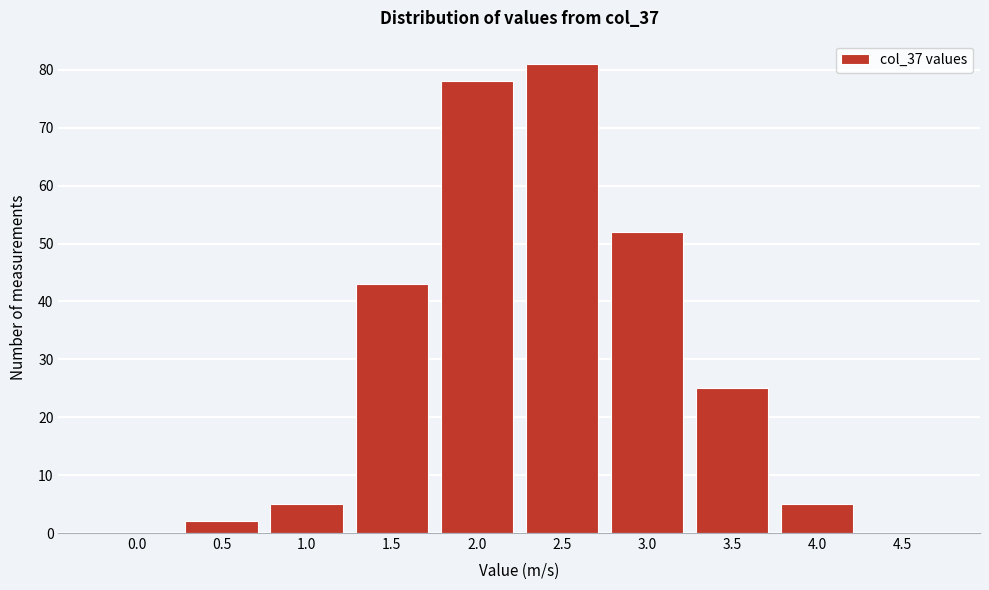

Reading left to right, extract all data points from this chart.

0.0=0	0.5=2	1.0=5	1.5=43	2.0=78	2.5=81	3.0=52	3.5=25	4.0=5	4.5=0